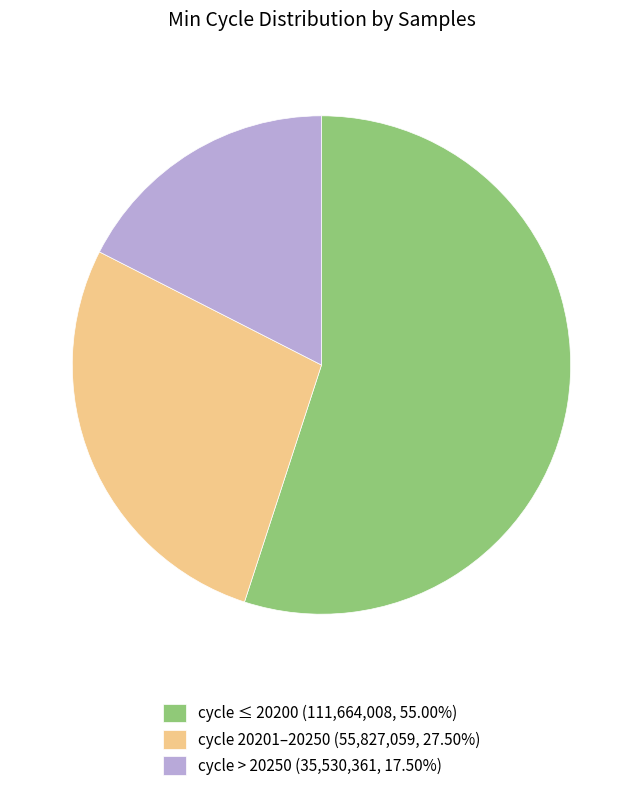

Is there a majority slice in this chart?

Yes